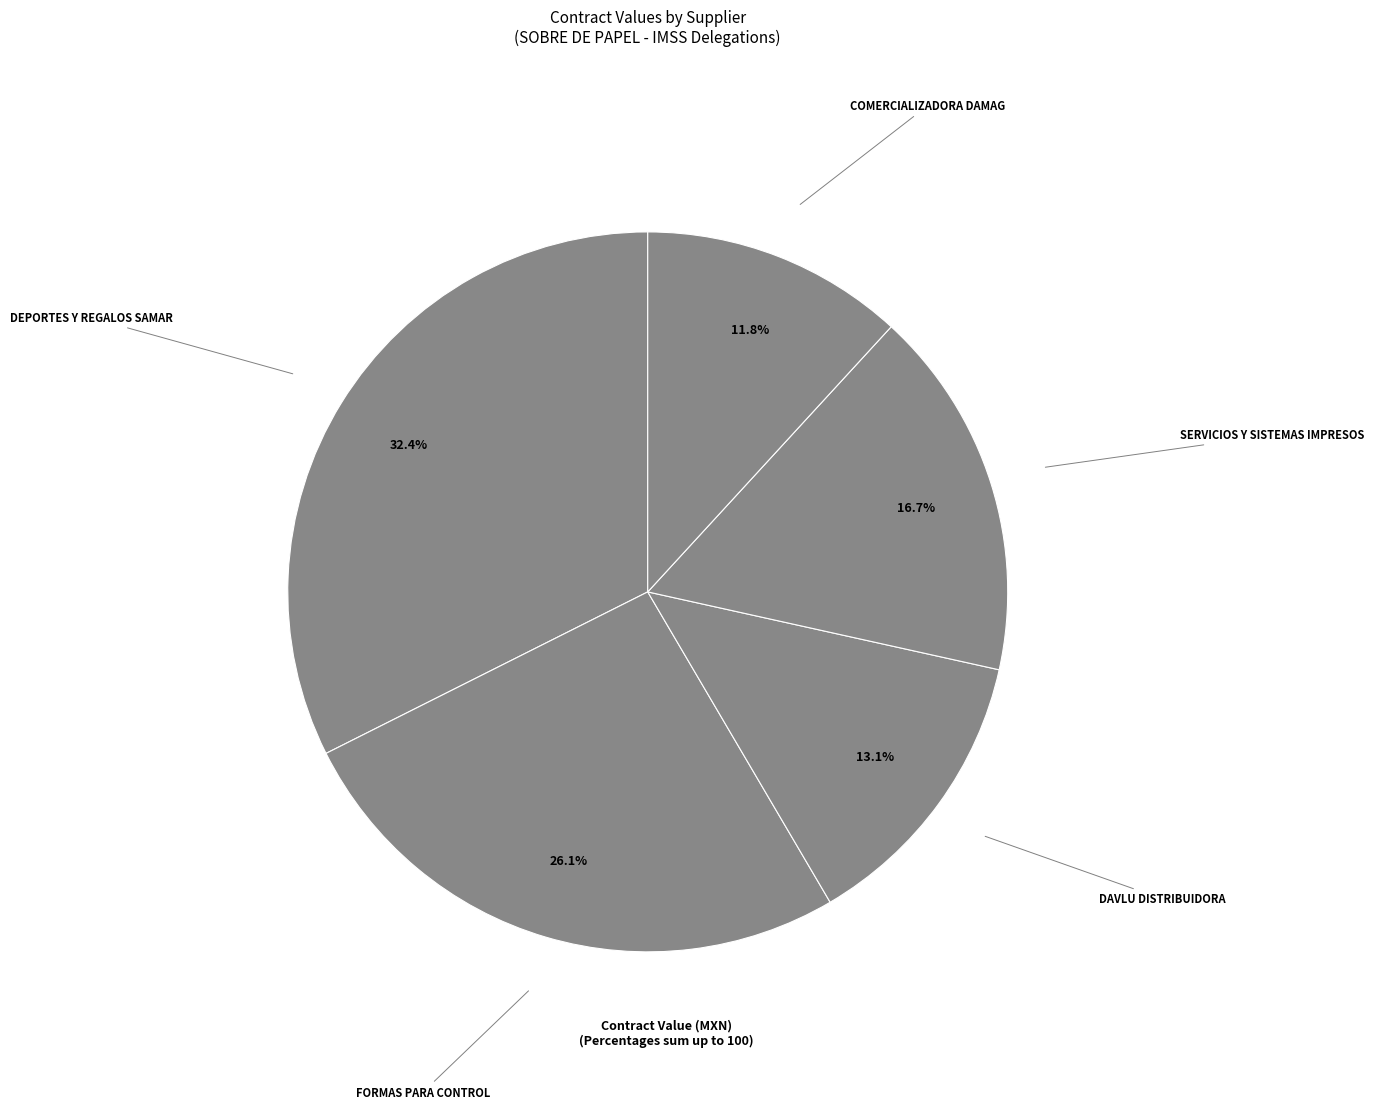

Rank the categories by value from lowest to highest.

COMERCIALIZADORA DAMAG, DAVLU DISTRIBUIDORA, SERVICIOS Y SISTEMAS IMPRESOS, FORMAS PARA CONTROL, DEPORTES Y REGALOS SAMAR